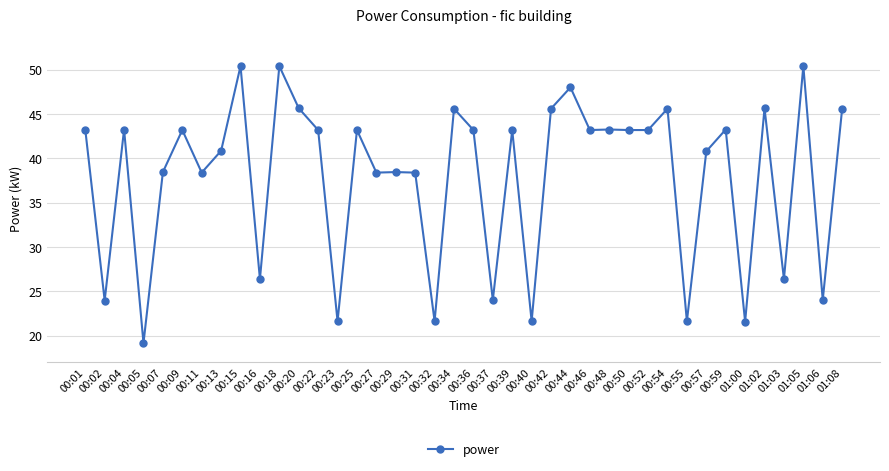

Reading left to right, extract all data points from this chart.

00:01=43.2	00:02=24.0	00:04=43.2	00:05=19.2	00:07=38.4	00:09=43.2	00:11=38.4	00:13=40.8	00:15=50.4	00:16=26.4	00:18=50.4	00:20=45.6	00:22=43.2	00:23=21.6	00:25=43.2	00:27=38.4	00:29=38.4	00:31=38.4	00:32=21.6	00:34=45.6	00:36=43.2	00:37=24.0	00:39=43.2	00:40=21.6	00:42=45.6	00:44=48.0	00:46=43.2	00:48=43.2	00:50=43.2	00:52=43.2	00:54=45.6	00:55=21.6	00:57=40.8	00:59=43.2	01:00=21.6	01:02=45.6	01:03=26.4	01:05=50.4	01:06=24.0	01:08=45.6